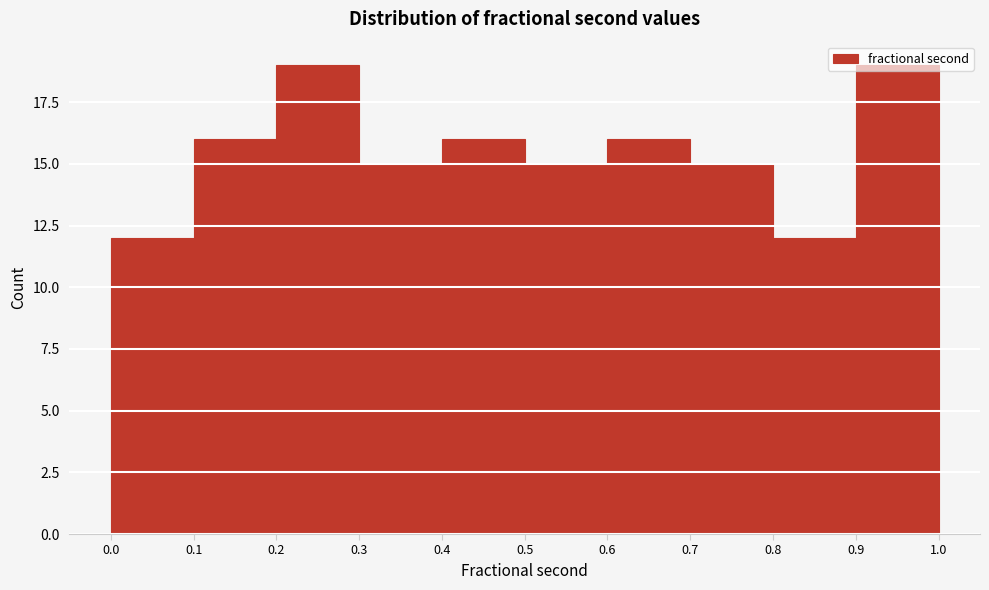

Reading left to right, list every bar in this chart as the range it spans on the x-axis followed by its height. The values are not printed on the chart, so give them approximately, as read against the axis.

0.0 to 0.1: 12
0.1 to 0.2: 16
0.2 to 0.3: 19
0.3 to 0.4: 15
0.4 to 0.5: 16
0.5 to 0.6: 15
0.6 to 0.7: 16
0.7 to 0.8: 15
0.8 to 0.9: 12
0.9 to 1.0: 19